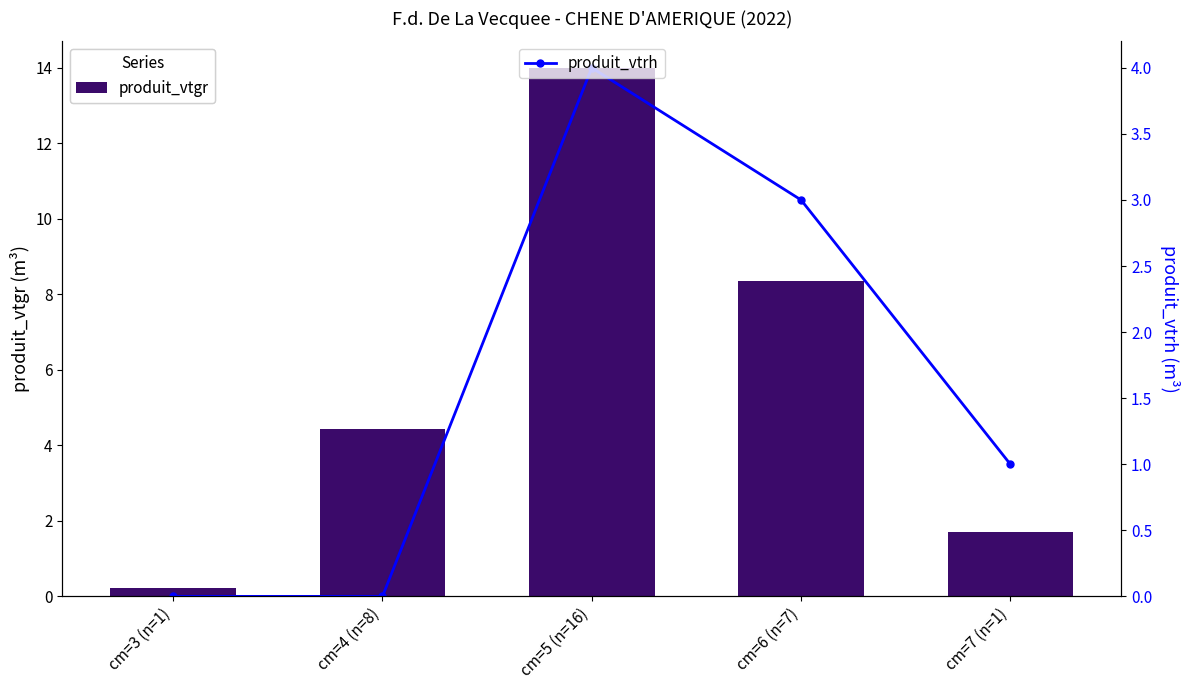

At how many categories does at least one series exceed 8?

2